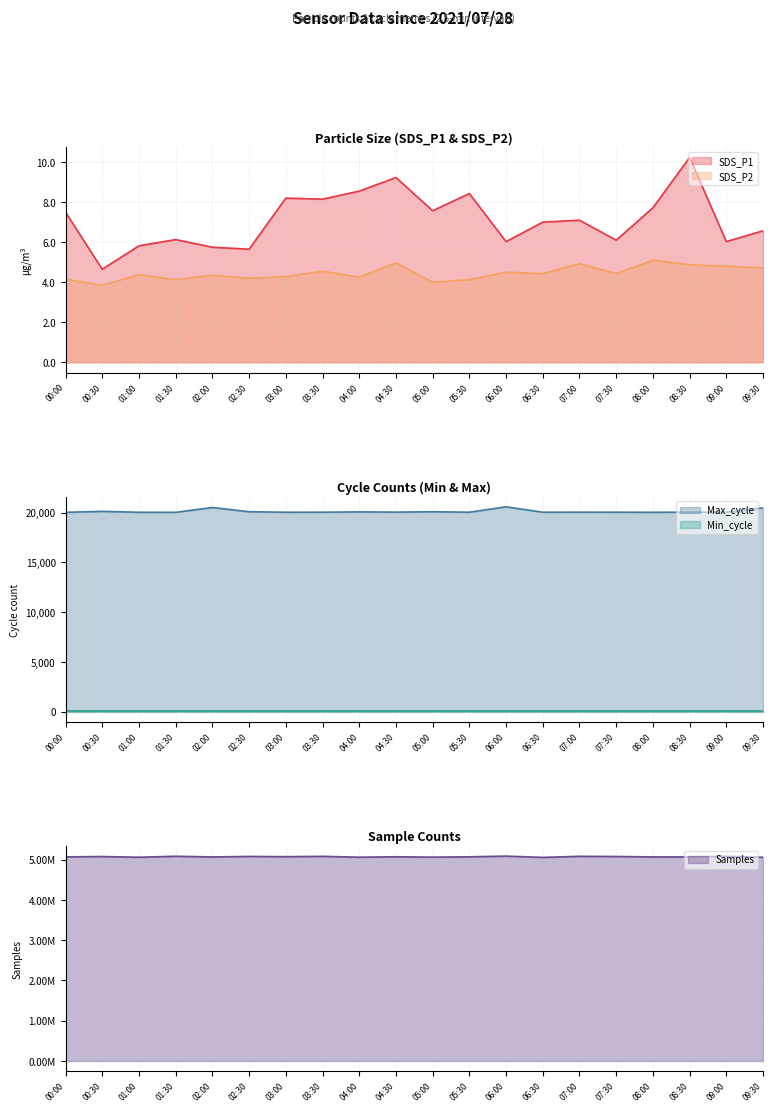

What is the average value of the SDS_P2 series?

4.5